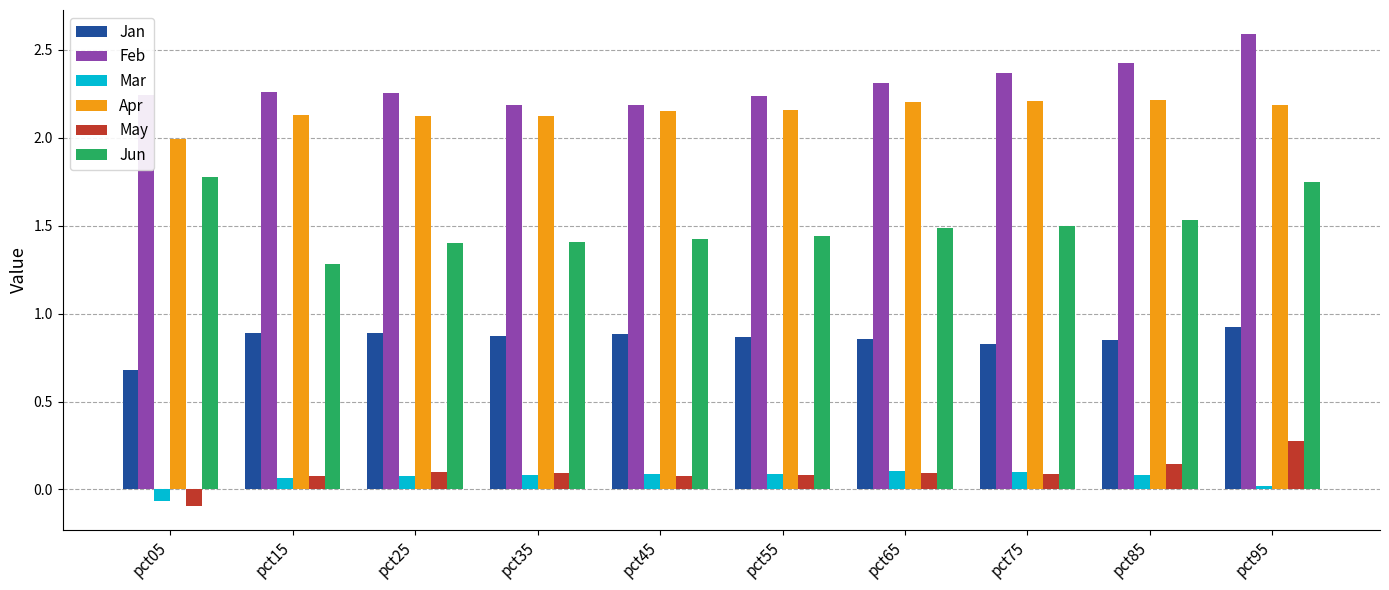

Rank the series by their maximum value, from lowest to highest.

Mar, May, Jan, Jun, Apr, Feb